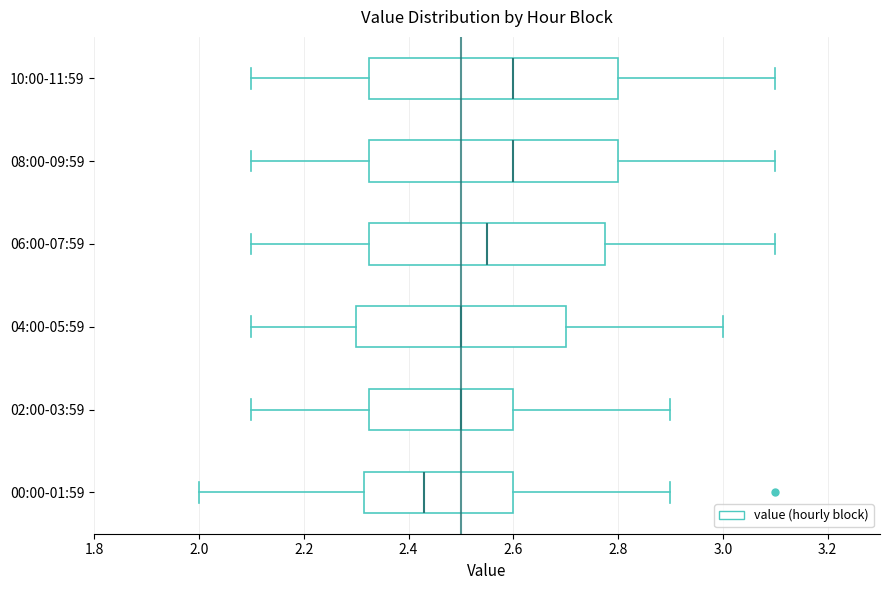

Which box has the furthest to the left median line?

00:00-01:59